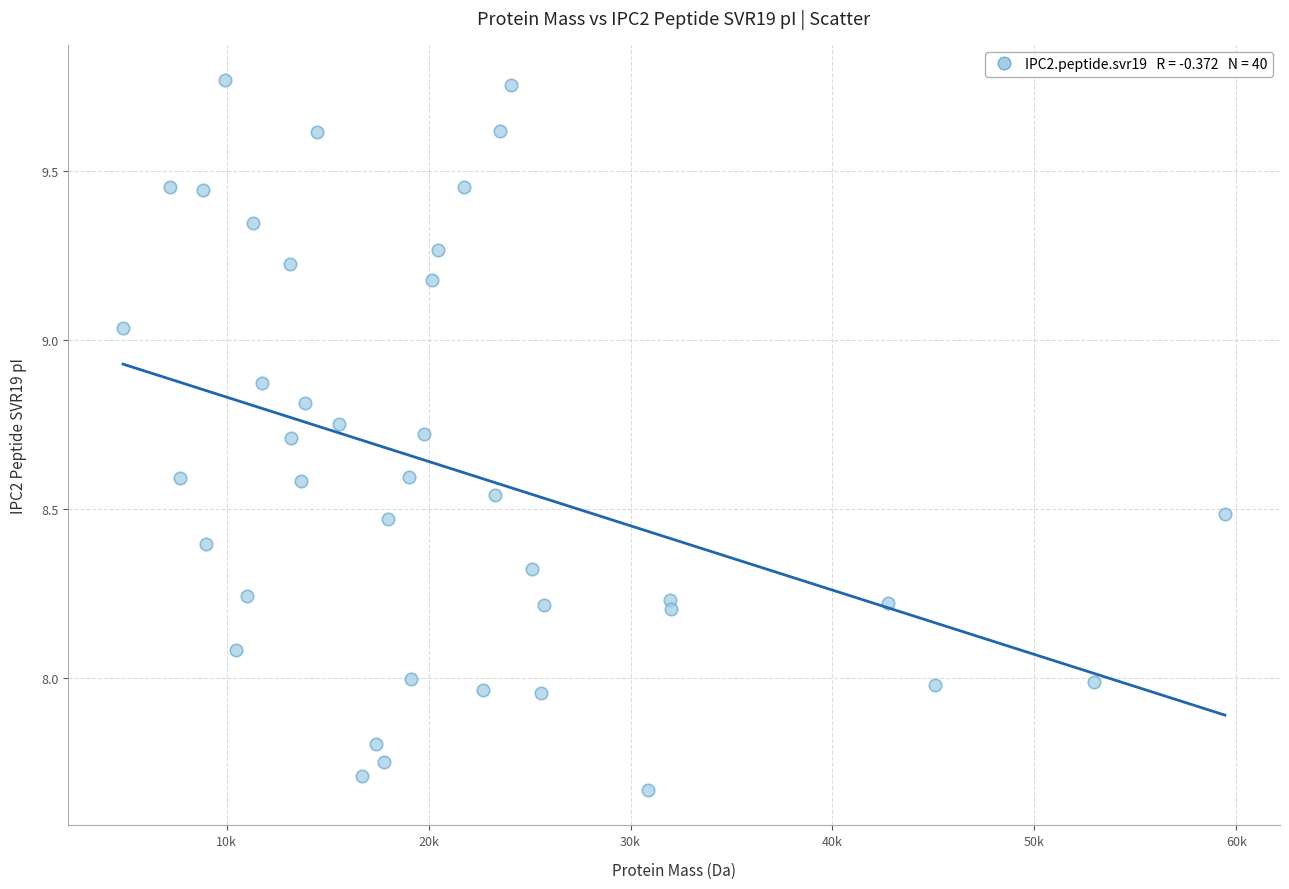

What is the range of Y values (max minus min)?

2.1